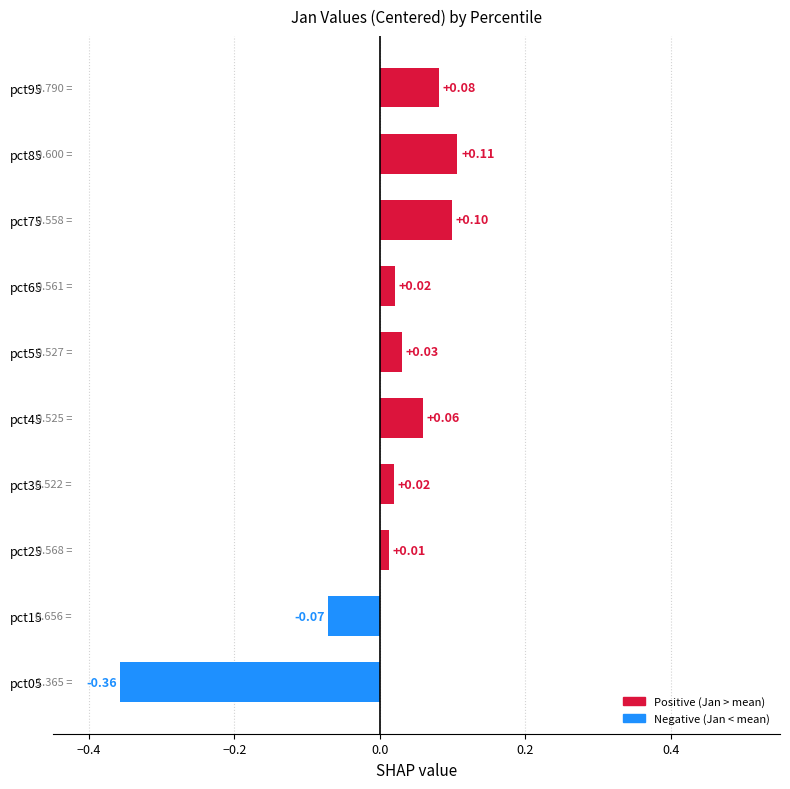

Between pct25 and pct45, which is larger?

pct45